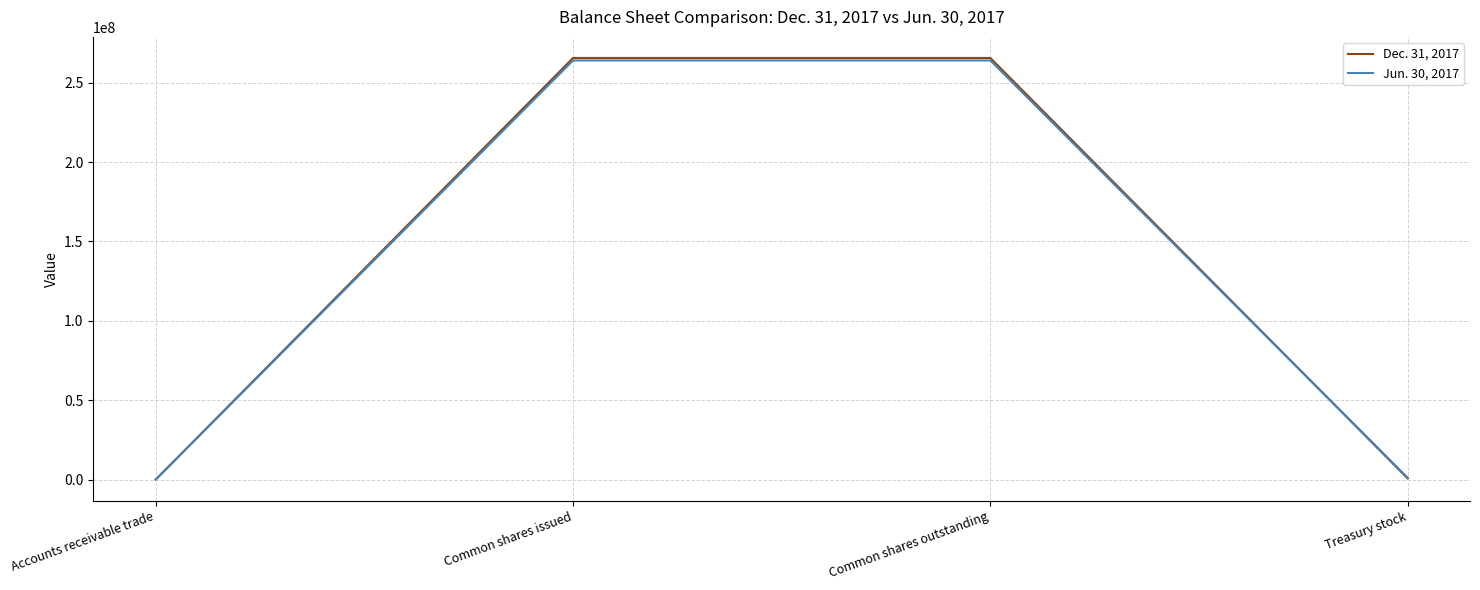

Is the value of Dec. 31, 2017 at Treasury stock greater than the value of Jun. 30, 2017 at Common shares issued?

No